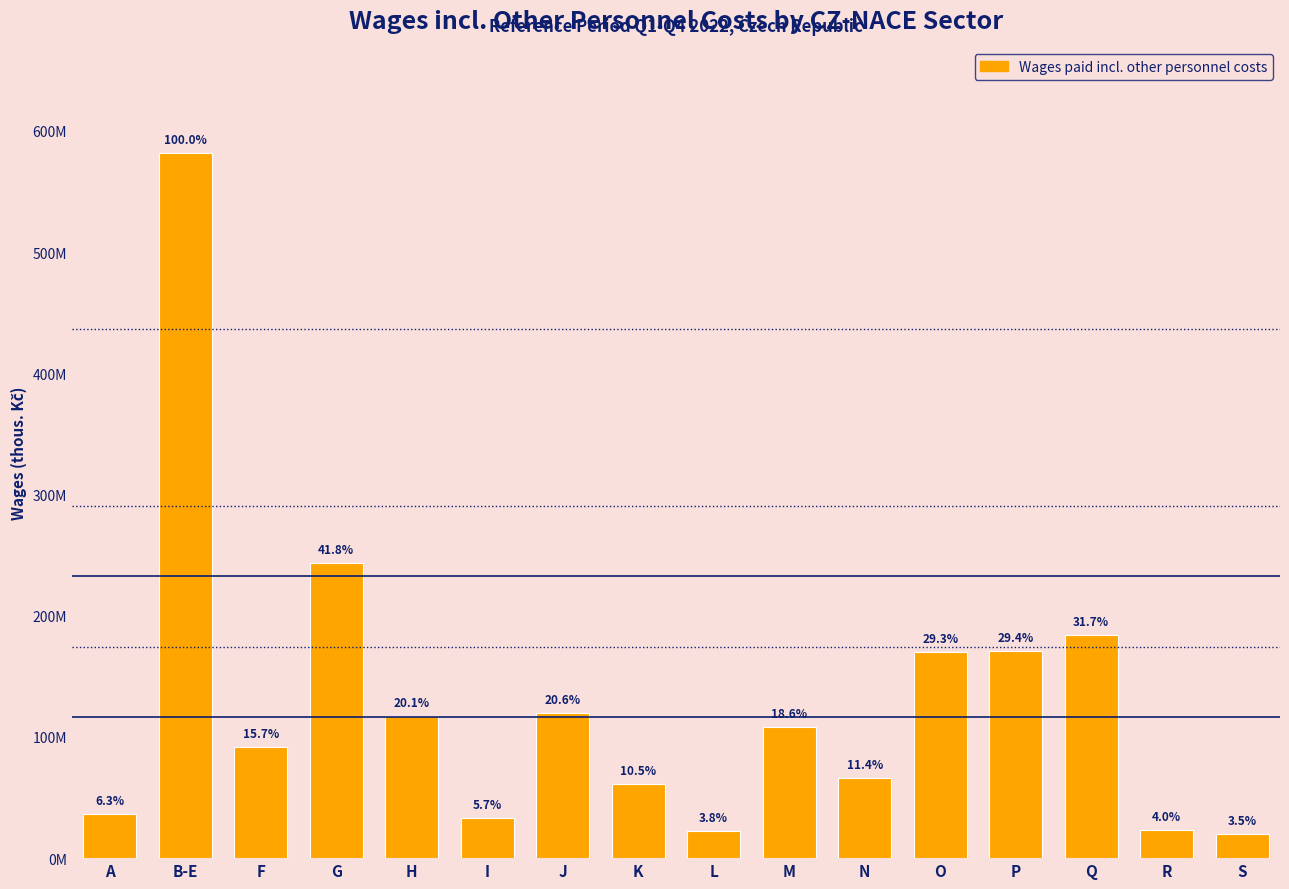

Does the chart contain any negative values?

No